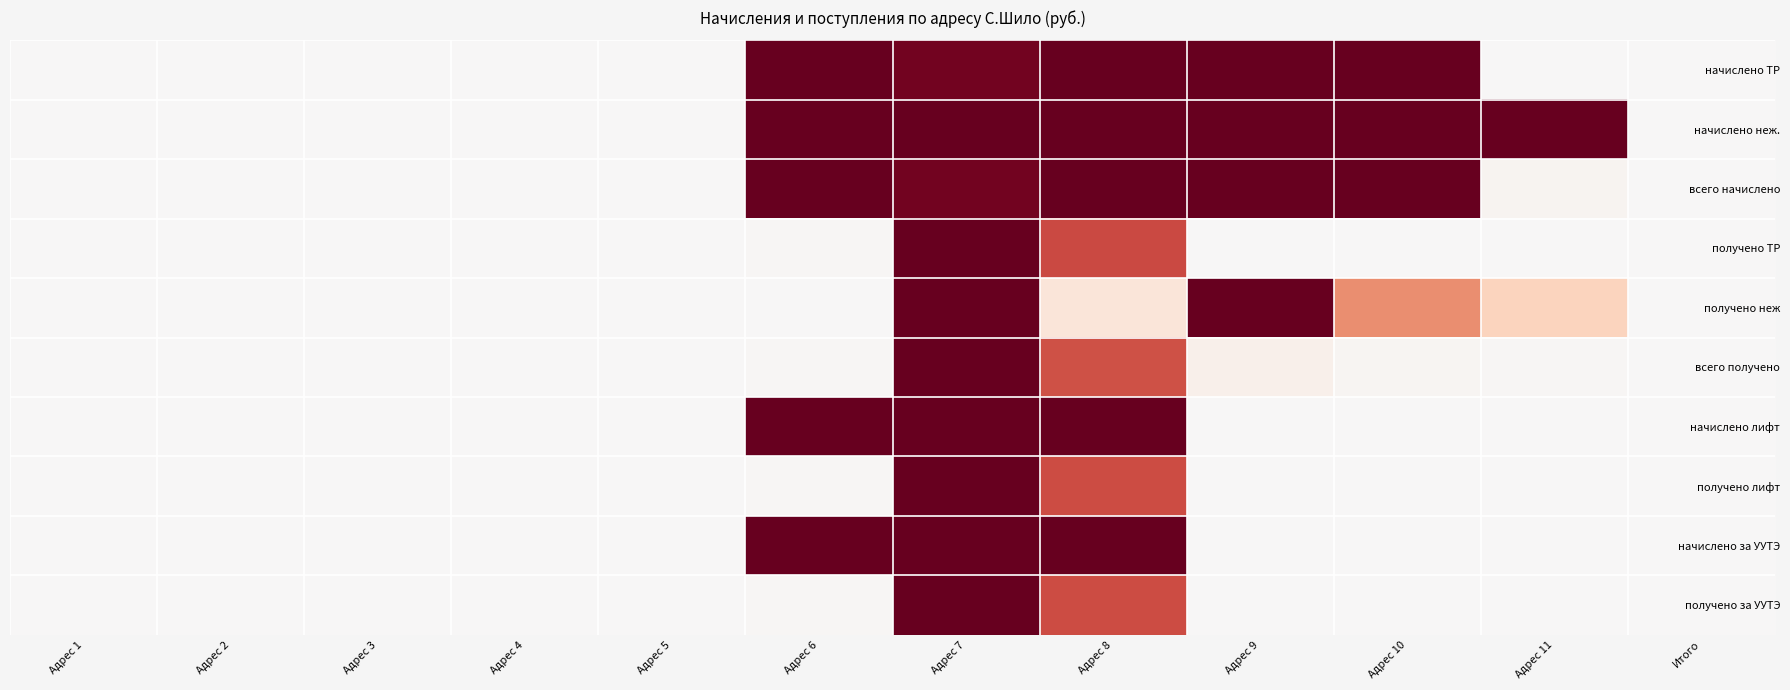

At which category is the sum across all series the highest?

Адрес 7